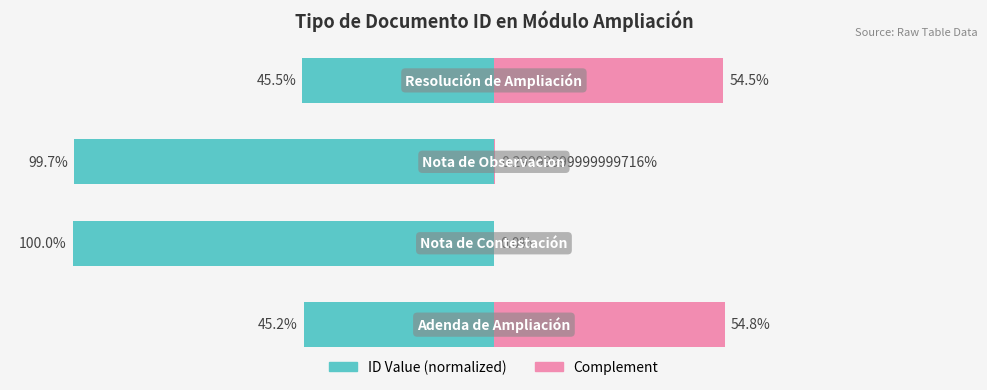

The value of ID Value (normalized) at 2 is -67.7. True or false?

False